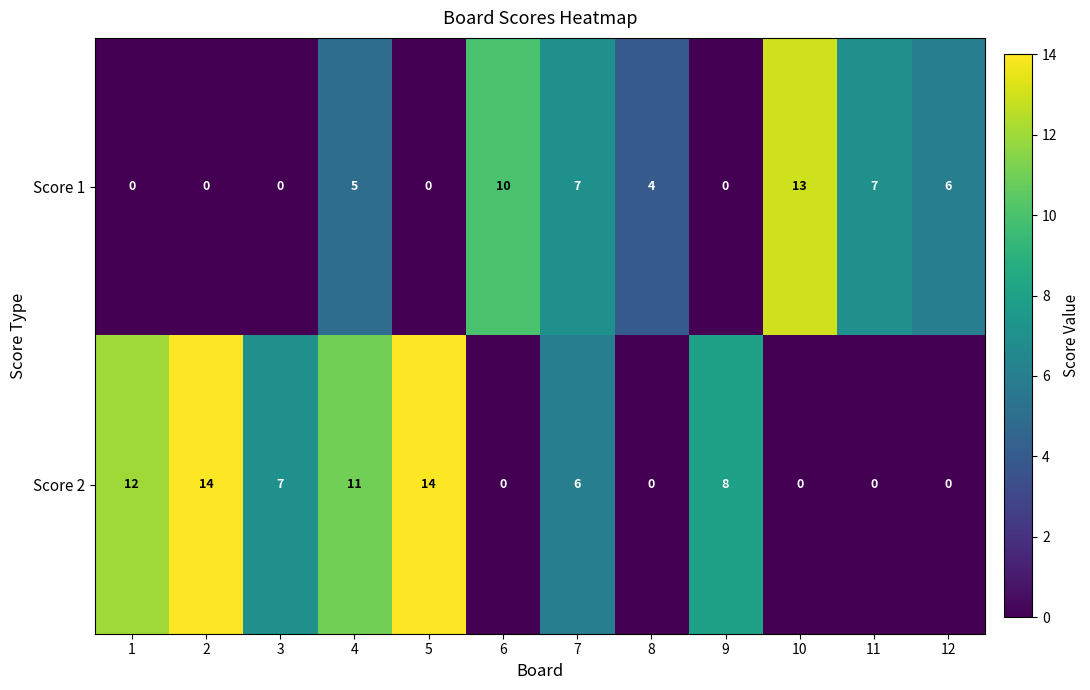

What is the maximum value shown in the chart?

14